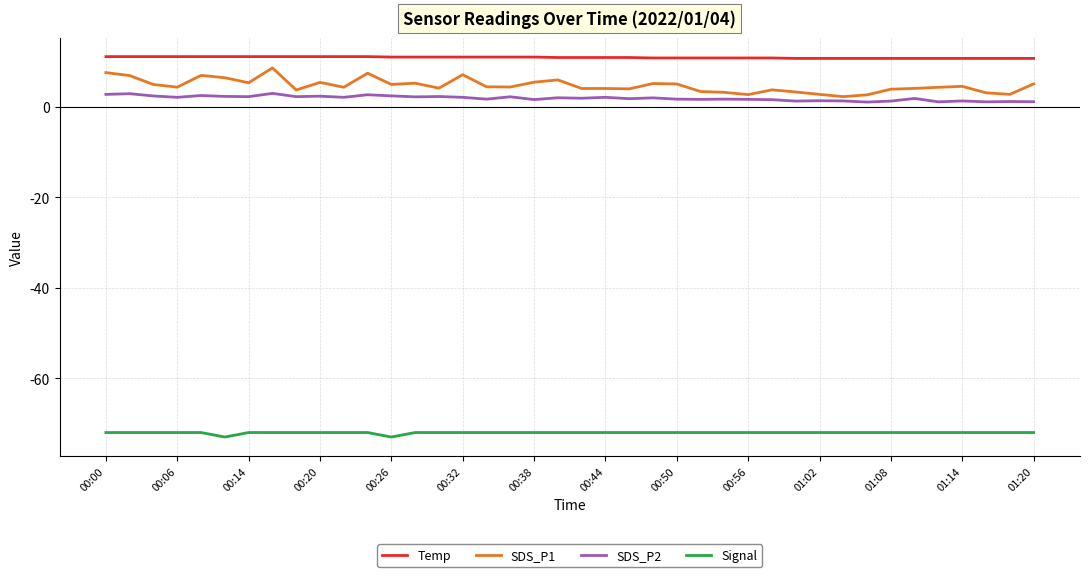

Which series has the widest spread of values?

SDS_P1